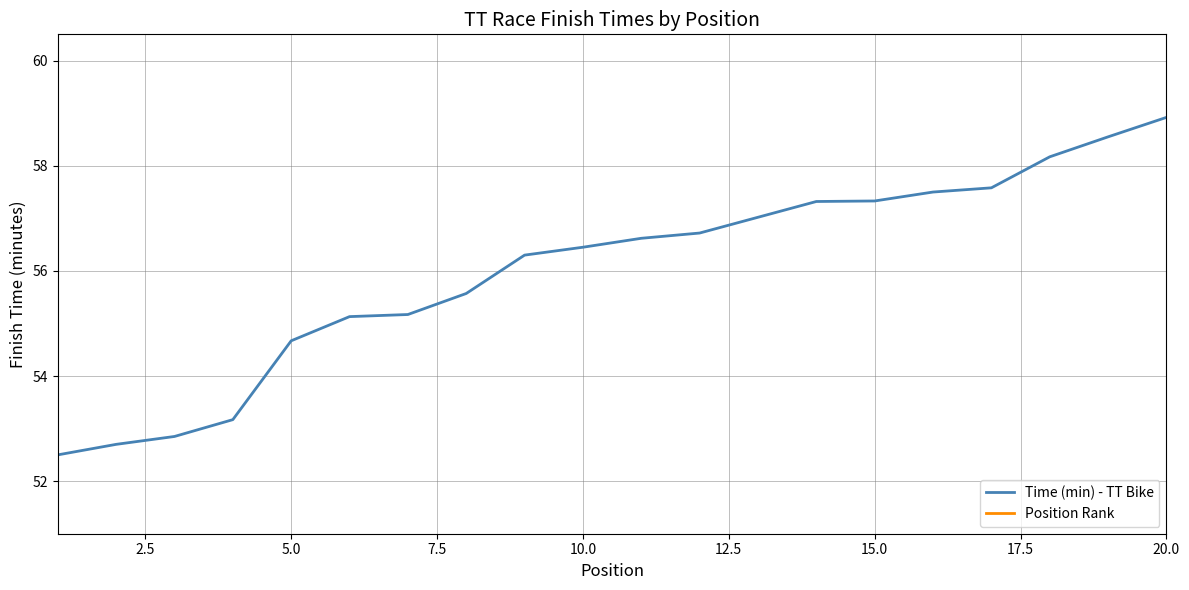

True or false: Time (min) - TT Bike has more than 1 points higher than both neighbors.

False